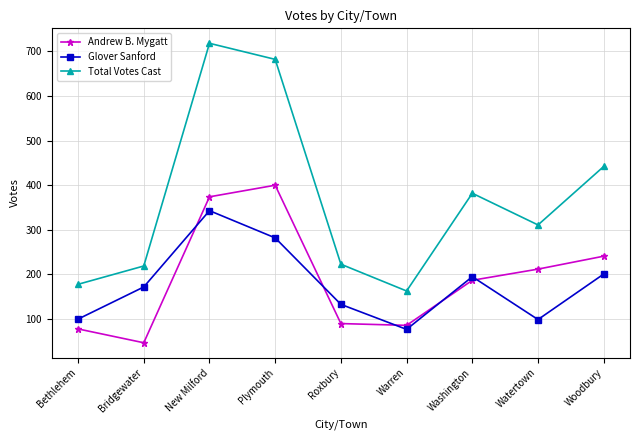

Is it true that Total Votes Cast equals 399 at Roxbury?

False